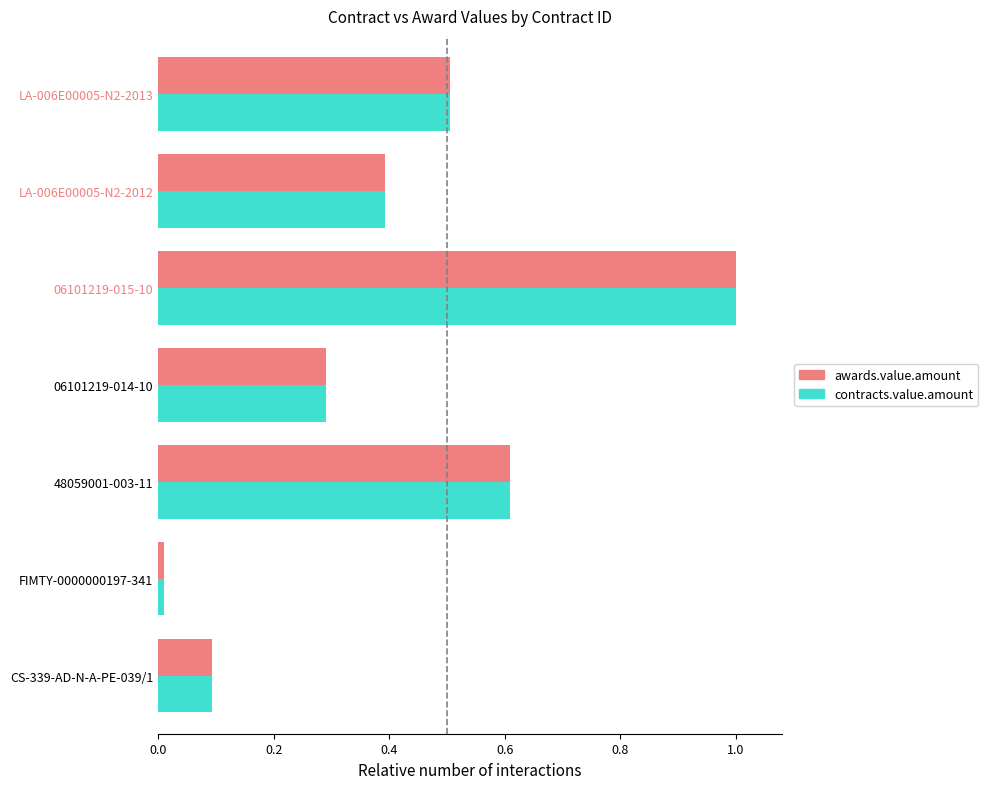

Is it true that contracts.value.amount equals 0.3 at 06101219-014-10?

True